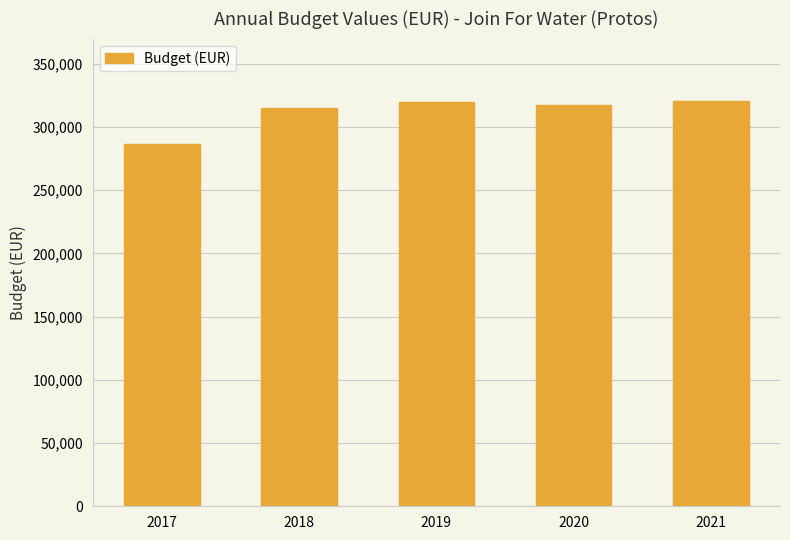

What is the sum of all values?

1559780